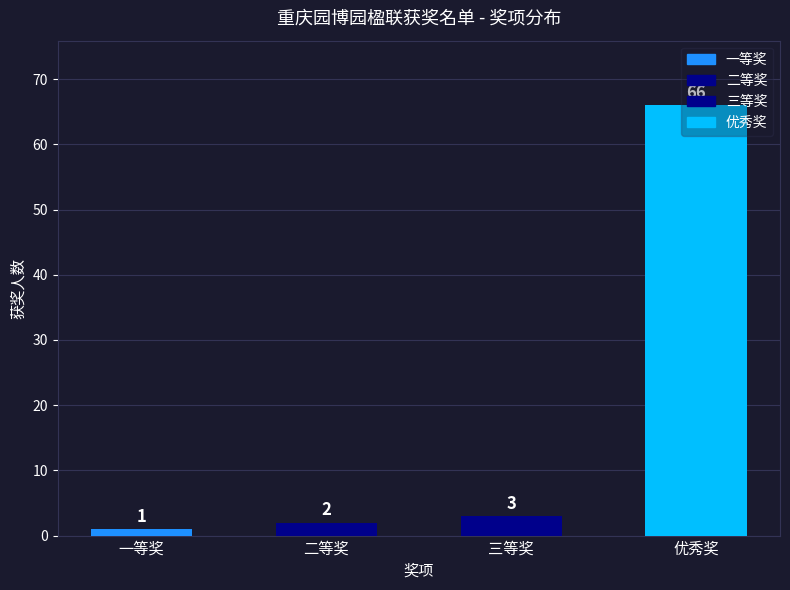

Rank the categories by value from lowest to highest.

一等奖, 二等奖, 三等奖, 优秀奖